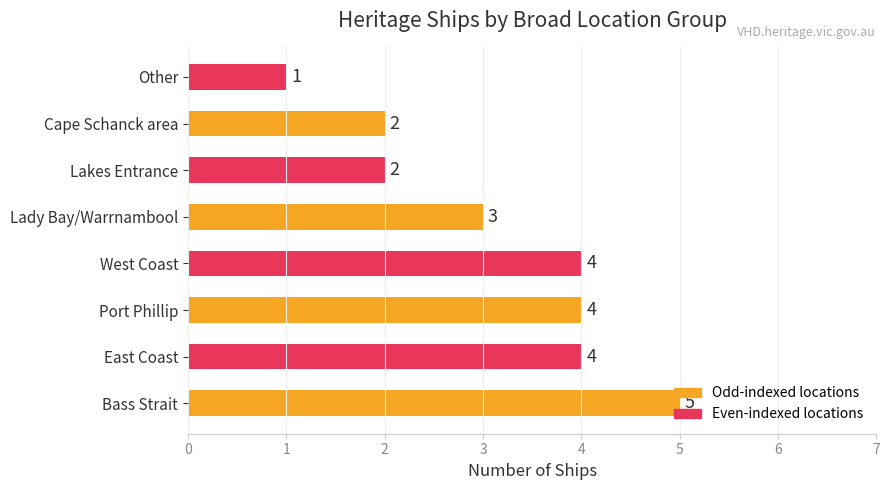

How many data points does each series have?

8